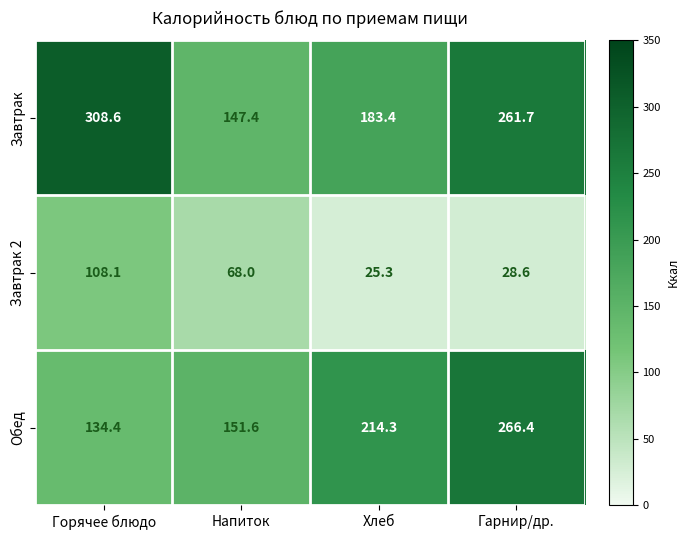

What is the spread (max minus min) of values at Горячее блюдо?

200.5